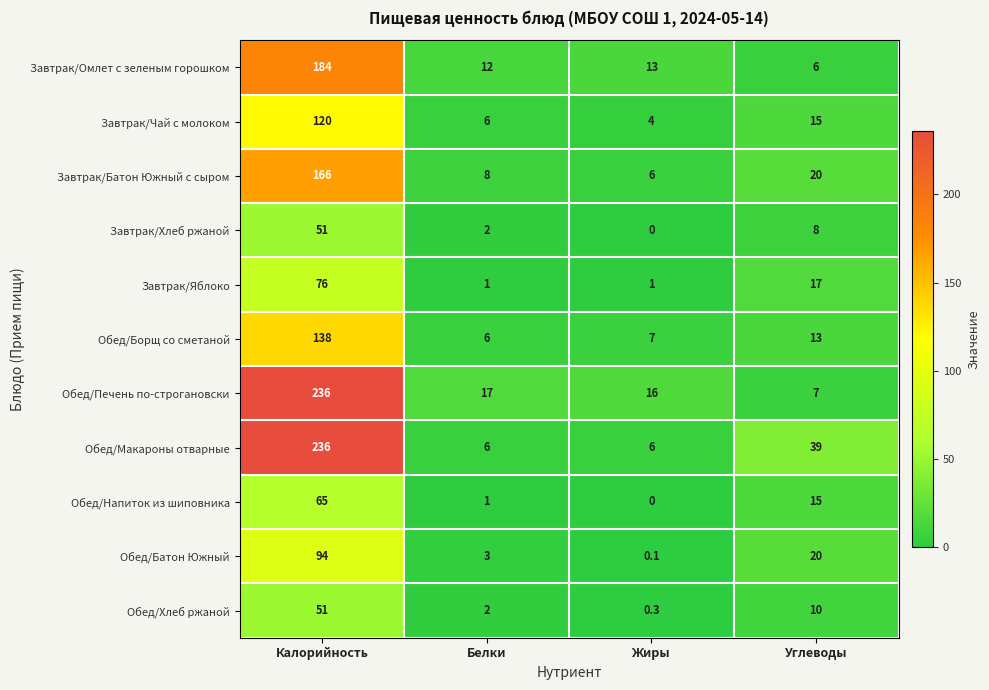

What is the difference between the second highest and minimum values in the Обед/Напиток из шиповника series?

15.0